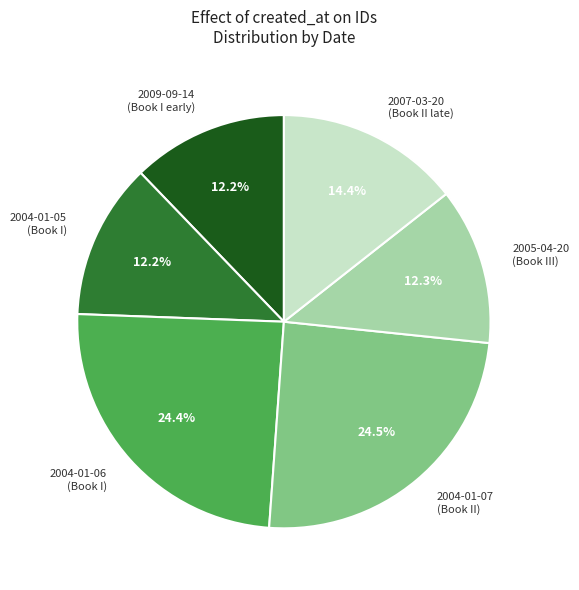

Is there a majority slice in this chart?

No